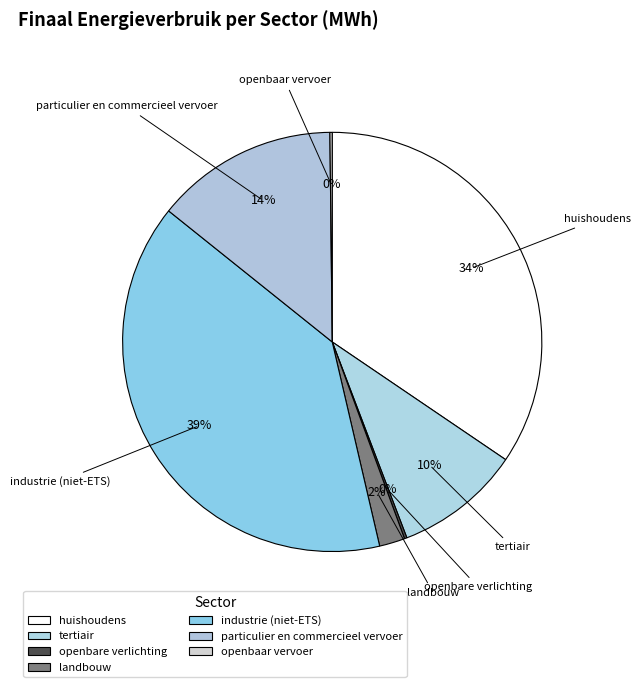

Rank the categories by value from lowest to highest.

openbaar vervoer, openbare verlichting, landbouw, tertiair, particulier en commercieel vervoer, huishoudens, industrie (niet-ETS)